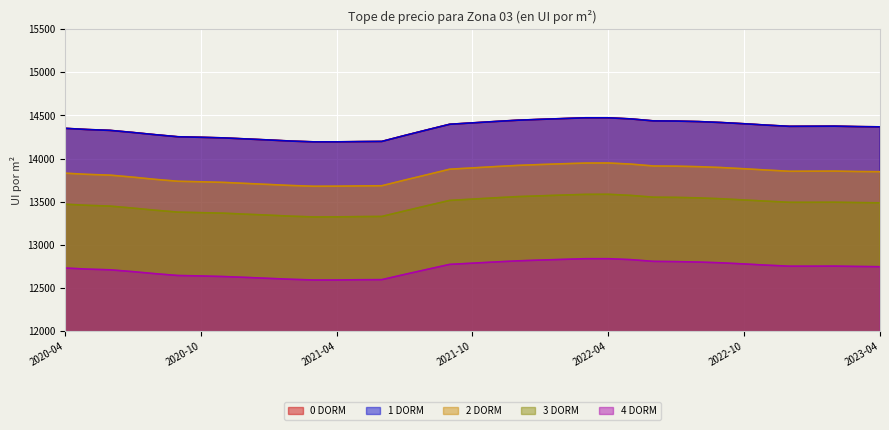

True or false: 0 DORM has more than 2 points higher than both neighbors.

False